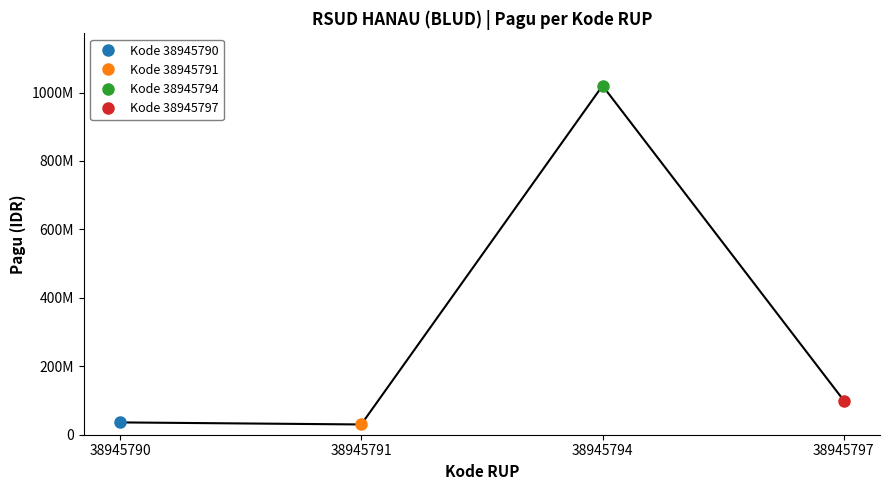

Reading left to right, list all the values displayed in this chart.

38945790=36000000	38945791=30000000	38945794=1020000000	38945797=100000000